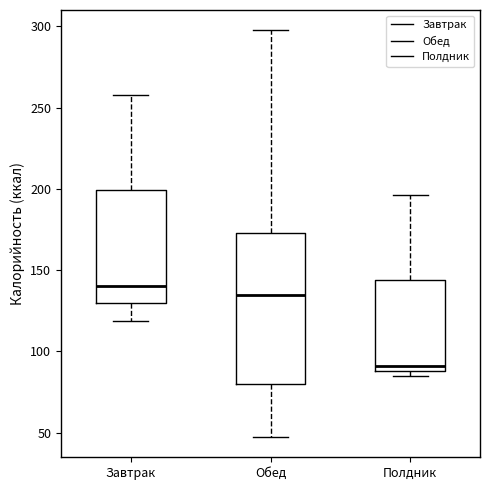

Reading left to right, transcribe this box plot: for each box, give where its median line is, the range the box spans, and where its two whiskers end, as read against the y-axis. The values are not printed on the chart, so give them approximately, as read against the axis.

Завтрак: median 140, box 130 to 200, whiskers 120 to 260
Обед: median 135, box 80 to 175, whiskers 45 to 300
Полдник: median 90 (just above the box's lower edge), box 90 to 145, whiskers 85 to 195